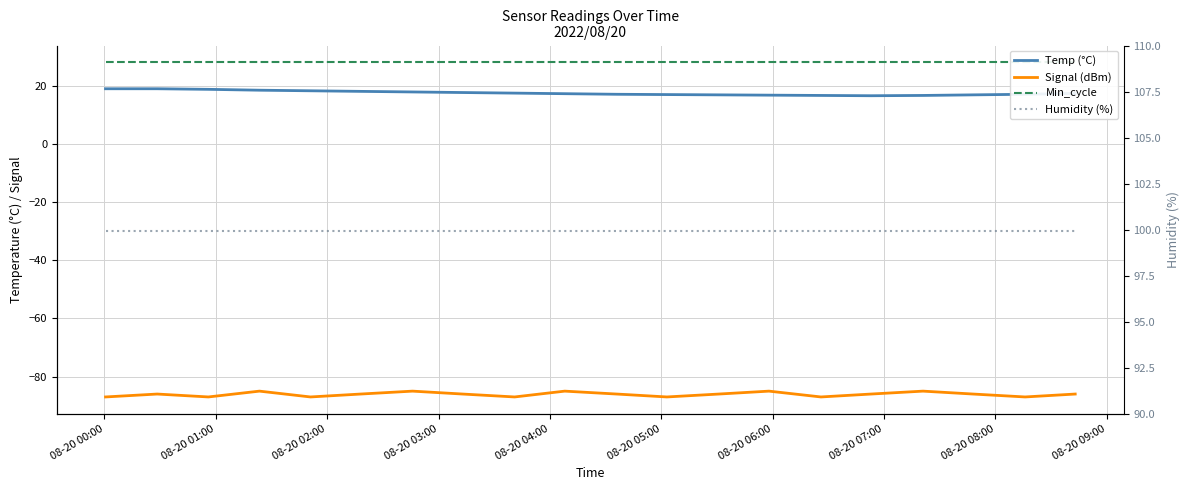

What is the value of the Temp (°C) point at the 7th from the left?

17.8